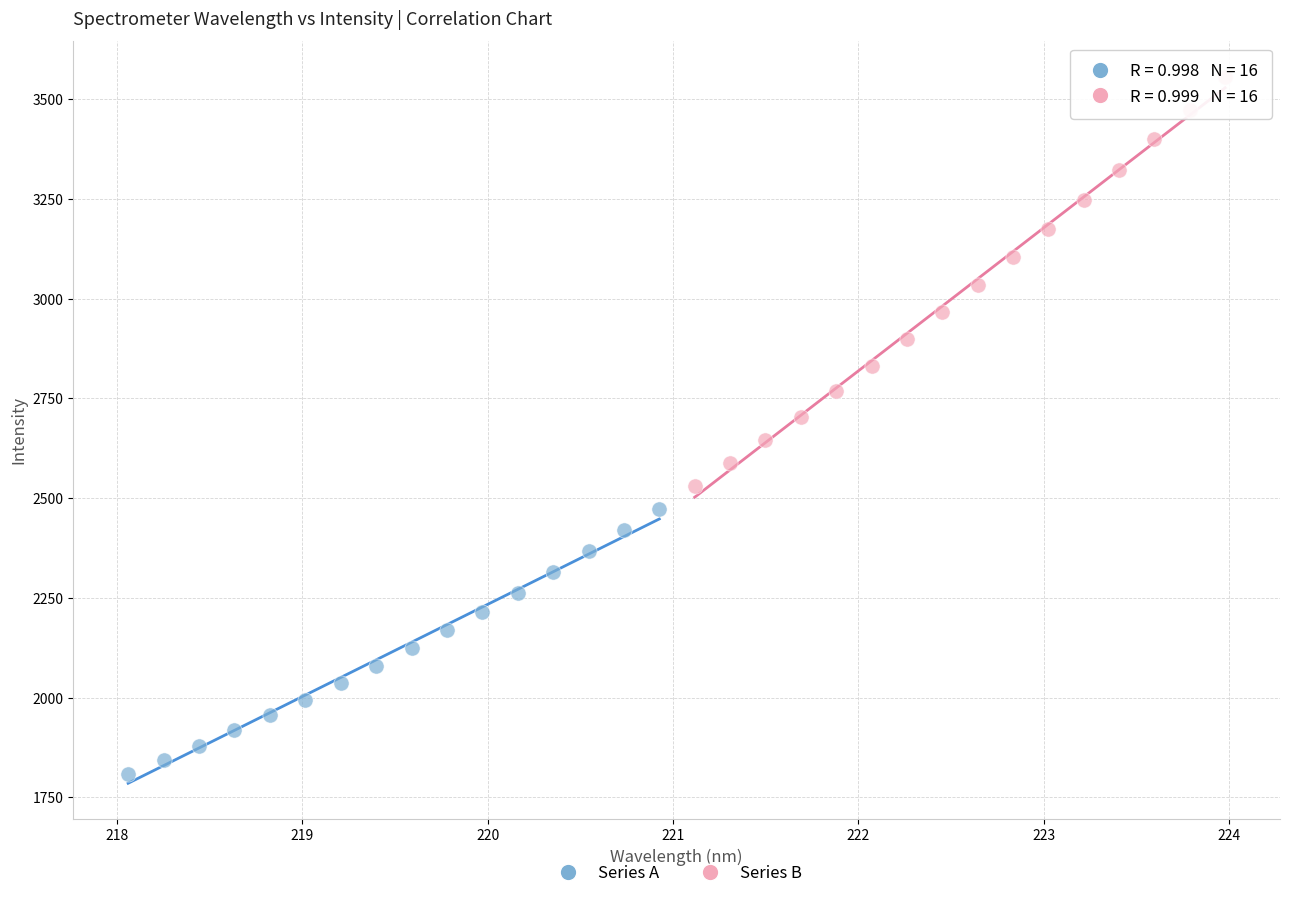

Which series has the widest spread of Y values?

Series B